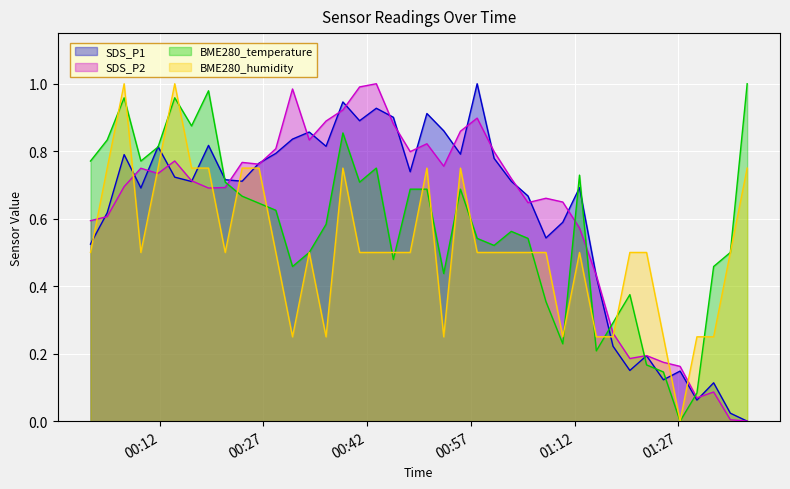

After their last crossing, which series has the higher values: BME280_humidity or SDS_P1?

BME280_humidity